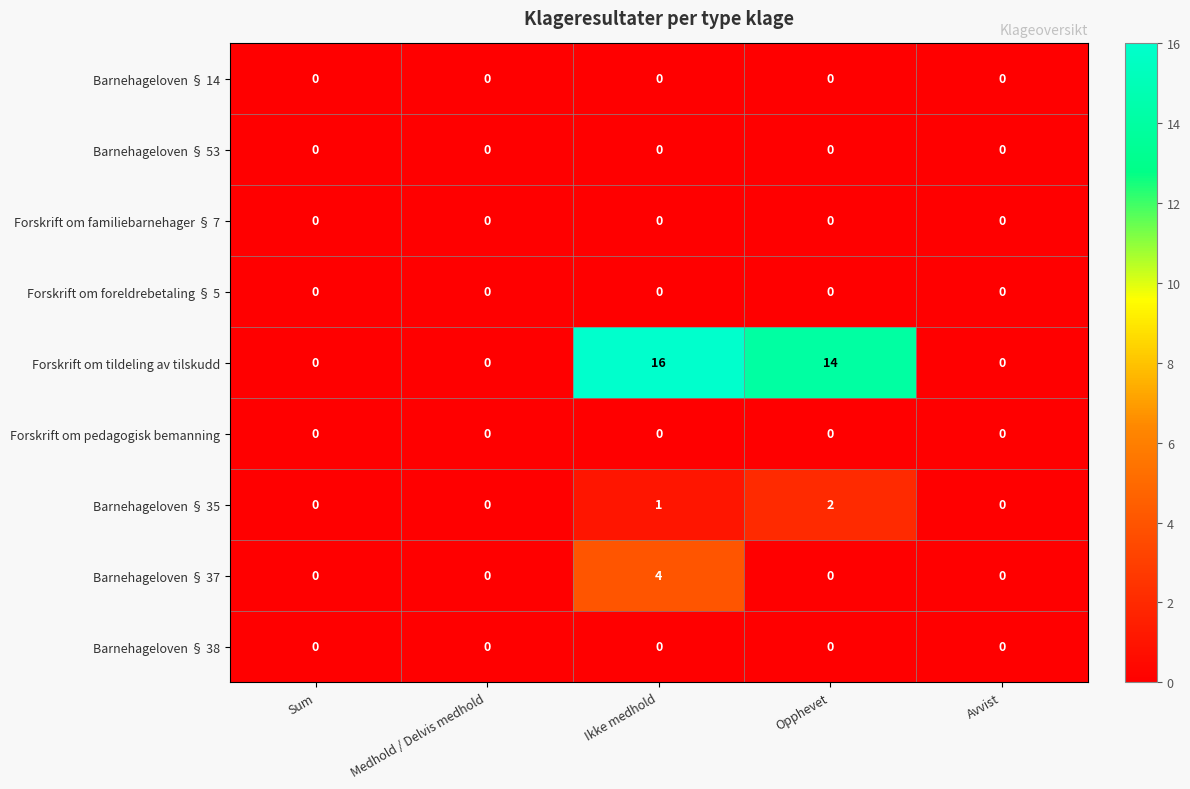

What value does the Forskrift om tildeling av tilskudd series have at Opphevet?

14